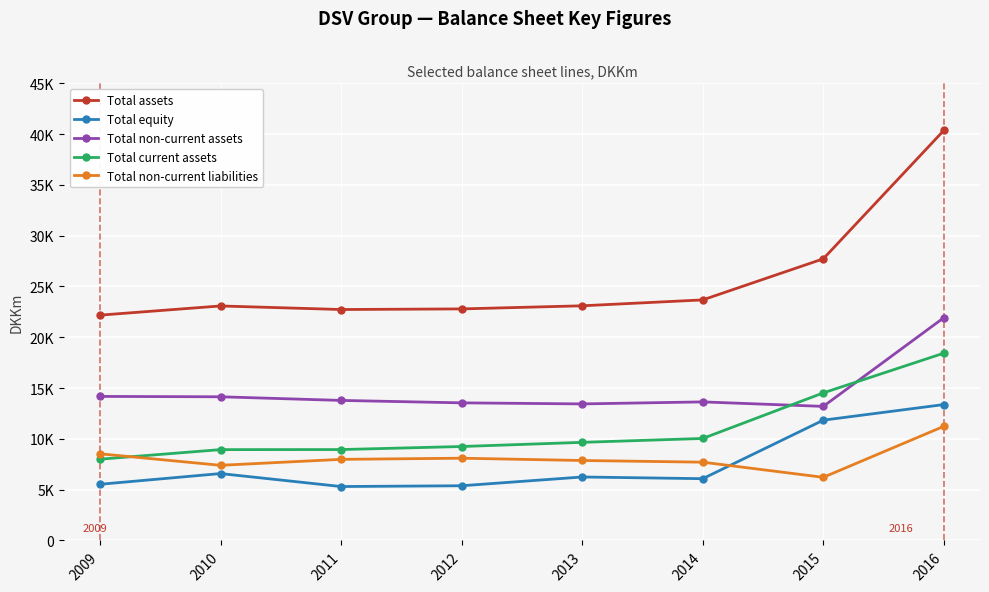

Read the Total non-current assets value at 2013.

13442.0